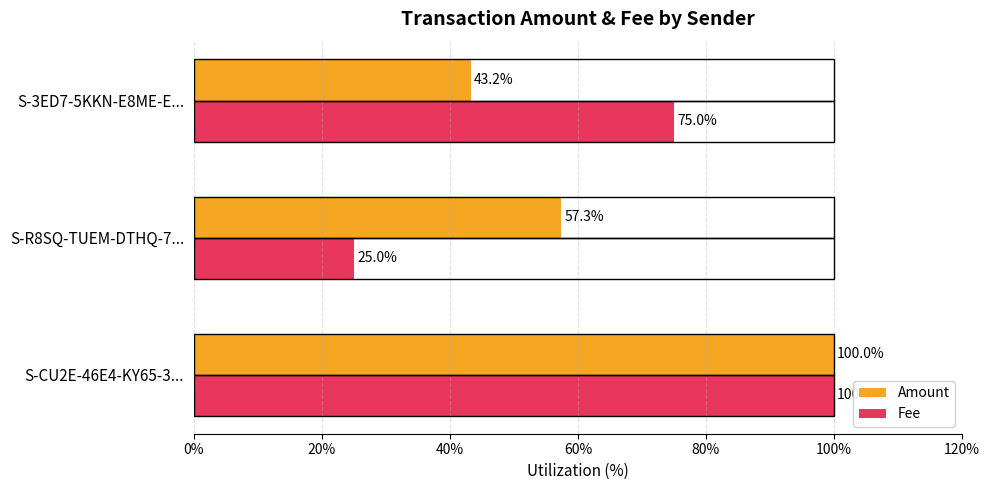

List the labels in order of Fee value, largest first.

S-CU2E-46E4-KY65-3..., S-3ED7-5KKN-E8ME-E..., S-R8SQ-TUEM-DTHQ-7...